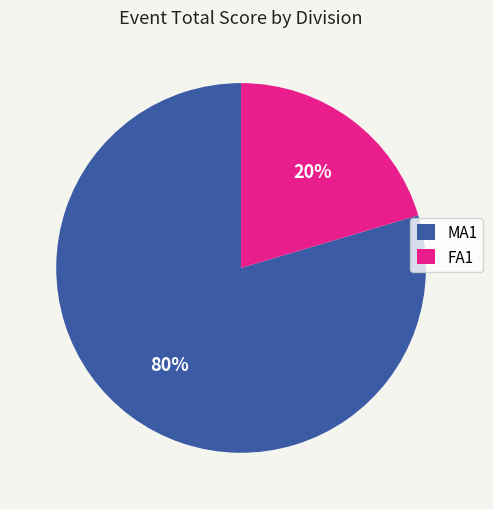

Rank the categories by value from lowest to highest.

FA1, MA1